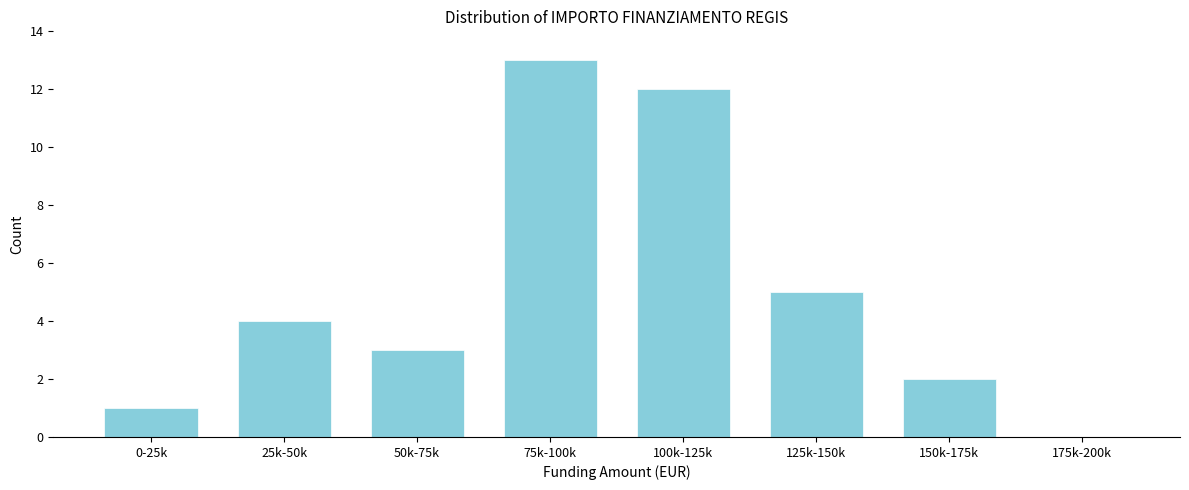

Reading right to left, what are all the values shown in this chart?

175k-200k=0	150k-175k=2	125k-150k=5	100k-125k=12	75k-100k=13	50k-75k=3	25k-50k=4	0-25k=1